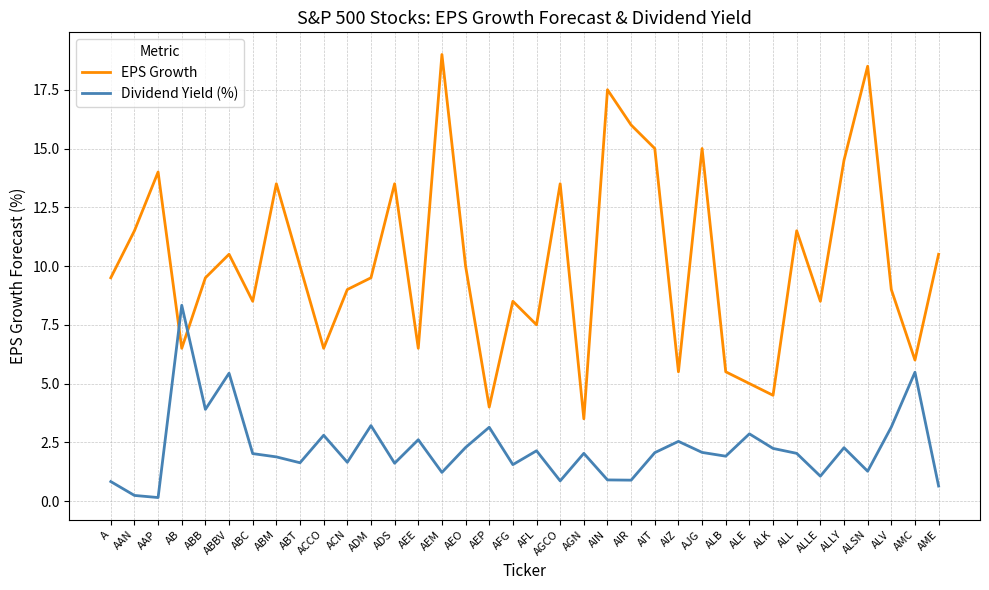

Is the value of Dividend Yield (%) at ACN greater than the value of EPS Growth at AIN?

No